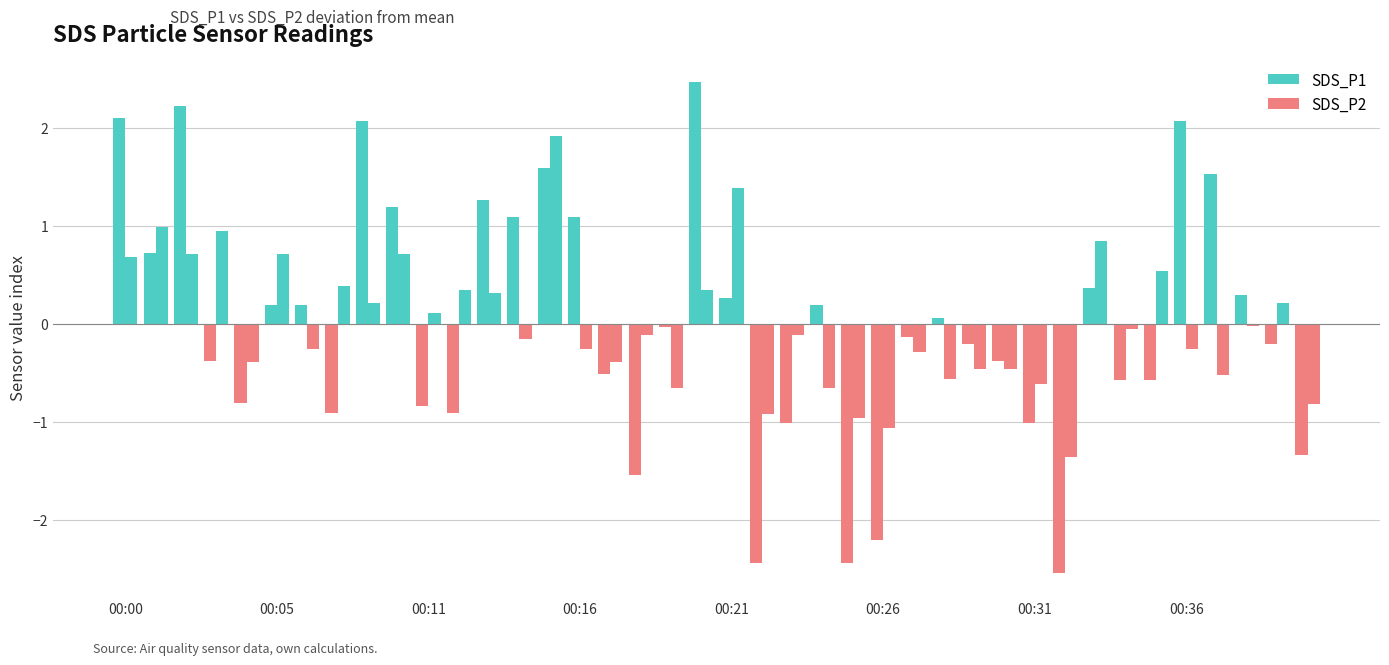

How many distinct data groups are displayed?

2